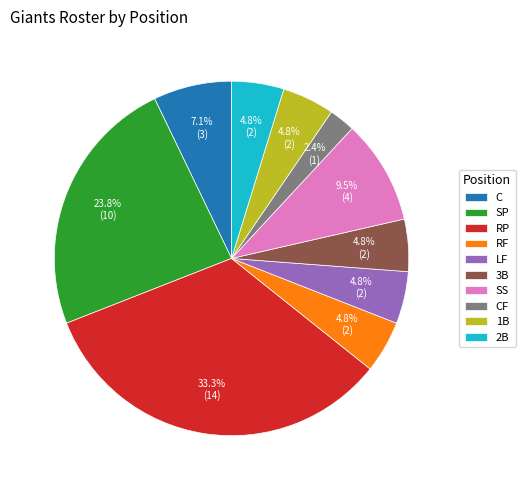

Is RP the majority of the pie?

No